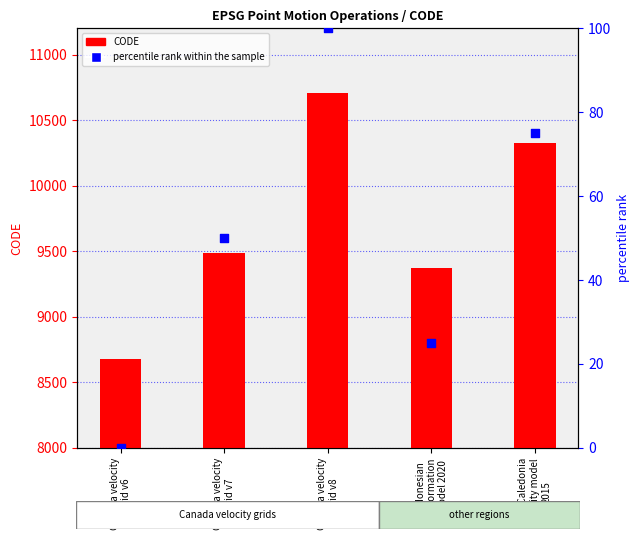

At which category is the sum across all series the highest?

Canada velocity
grid v8